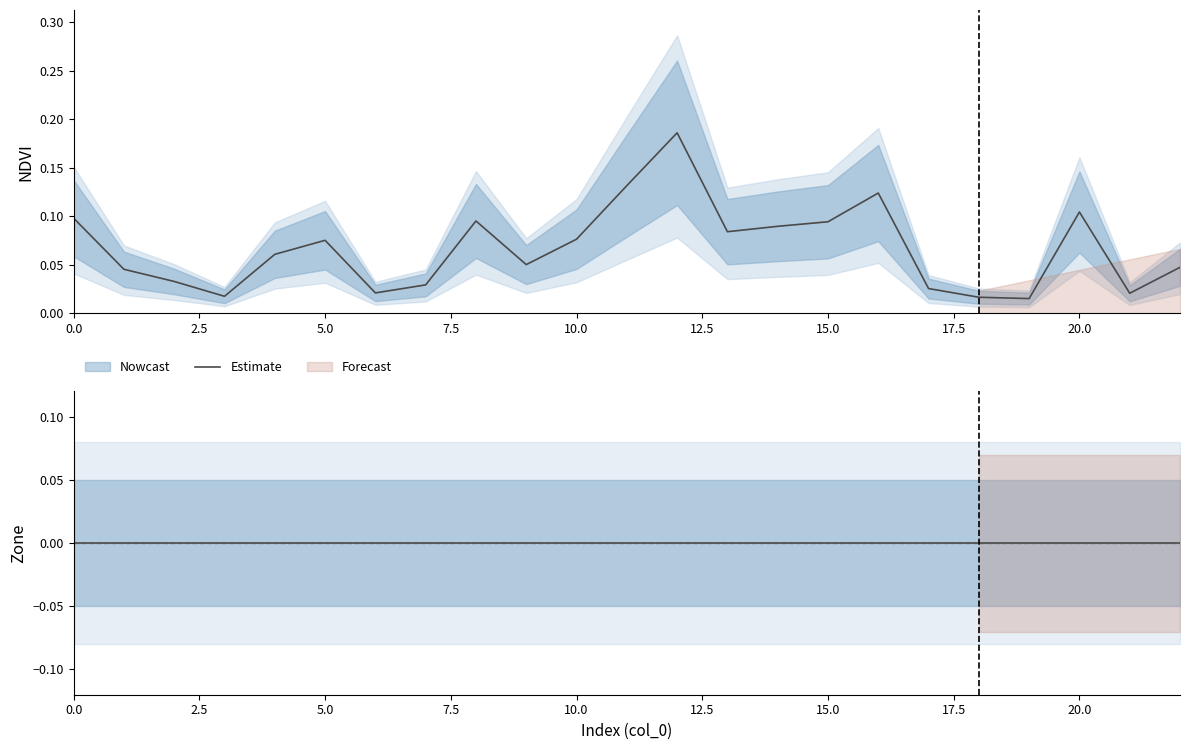

At which category does the data reach its first local peak?

5